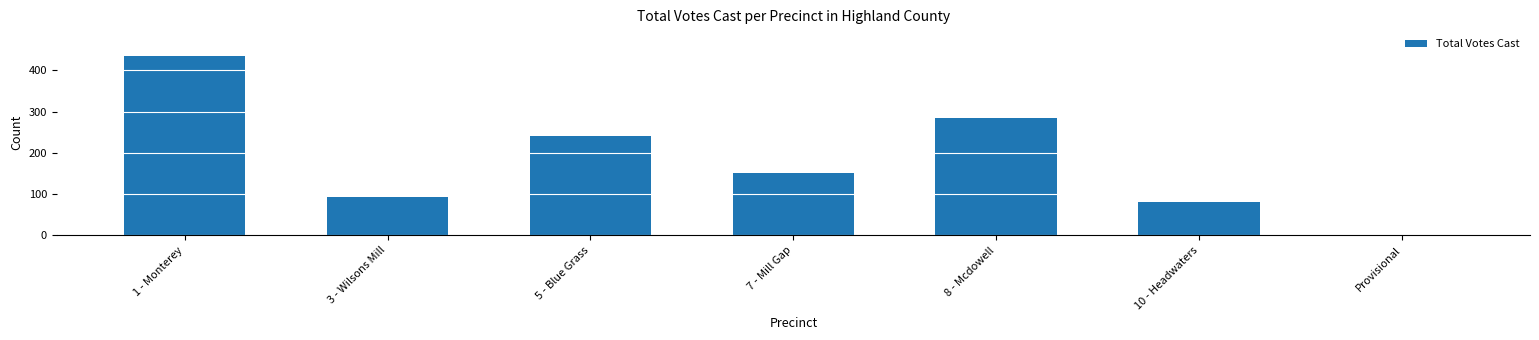

True or false: the data shows 152 at 7 - Mill Gap.

True